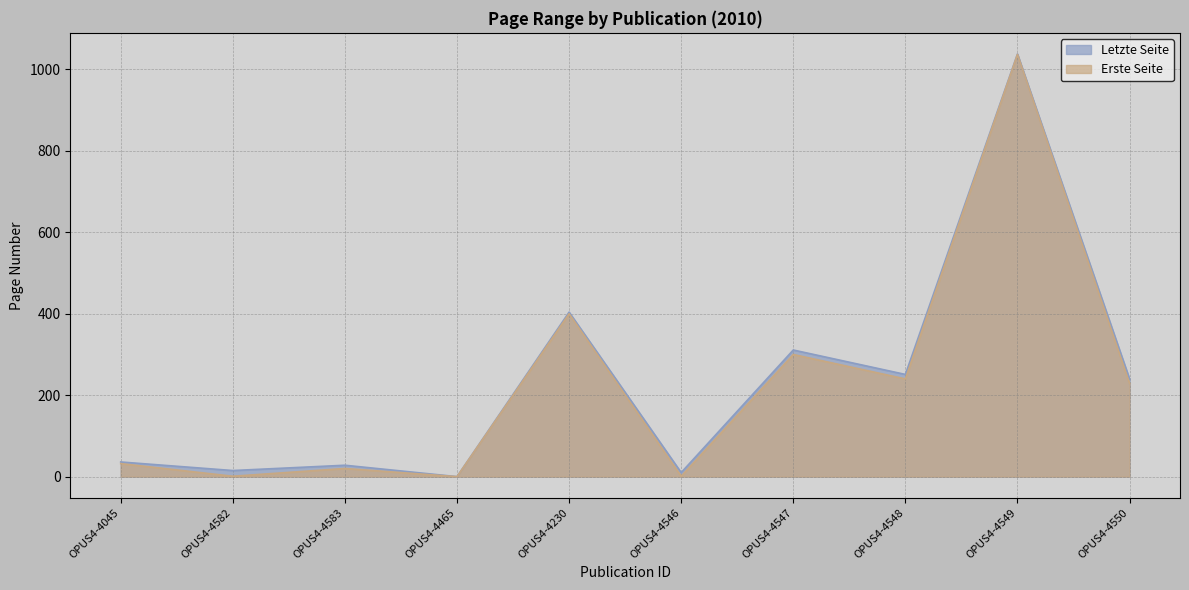

What is the approximate value of Letzte Seite at OPUS4-4548, to the nearest 100?

300